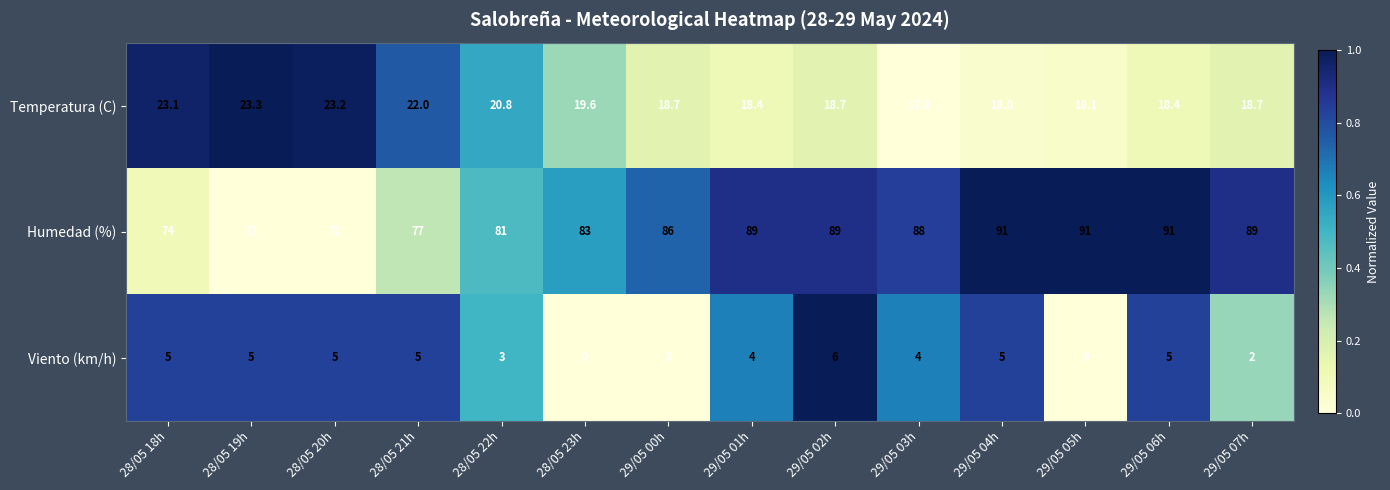

What is the sum of the Humedad (%) values at 28/05 22h and 29/05 07h?

170.0